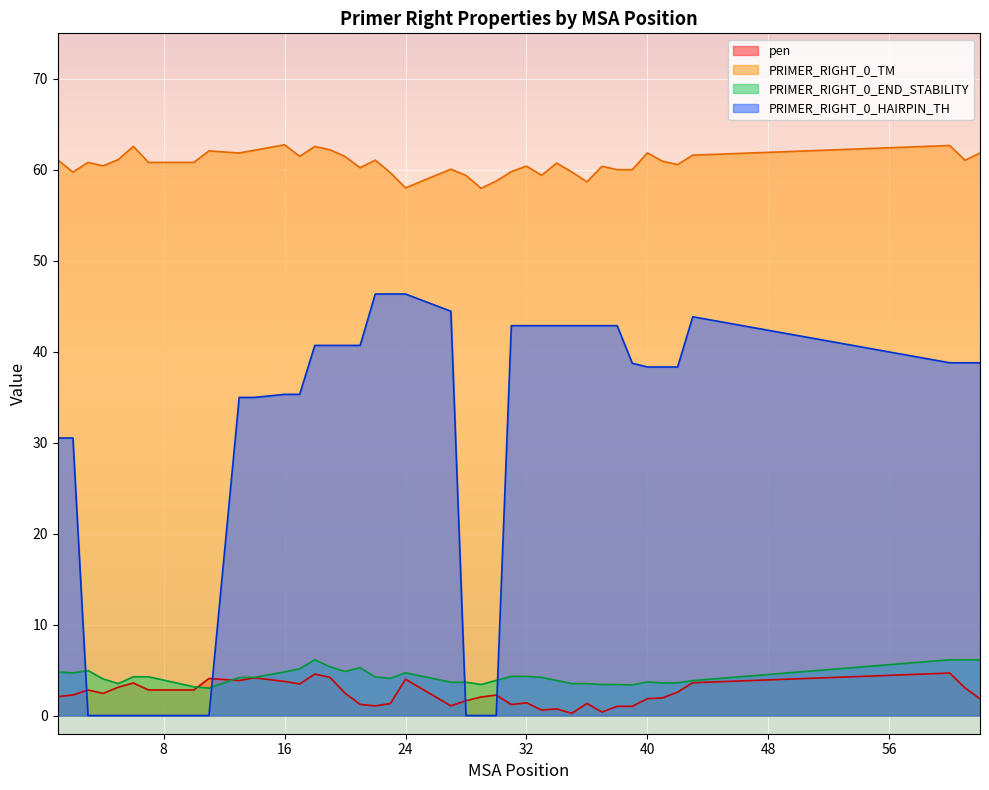

How many lines are shown in the chart?

4